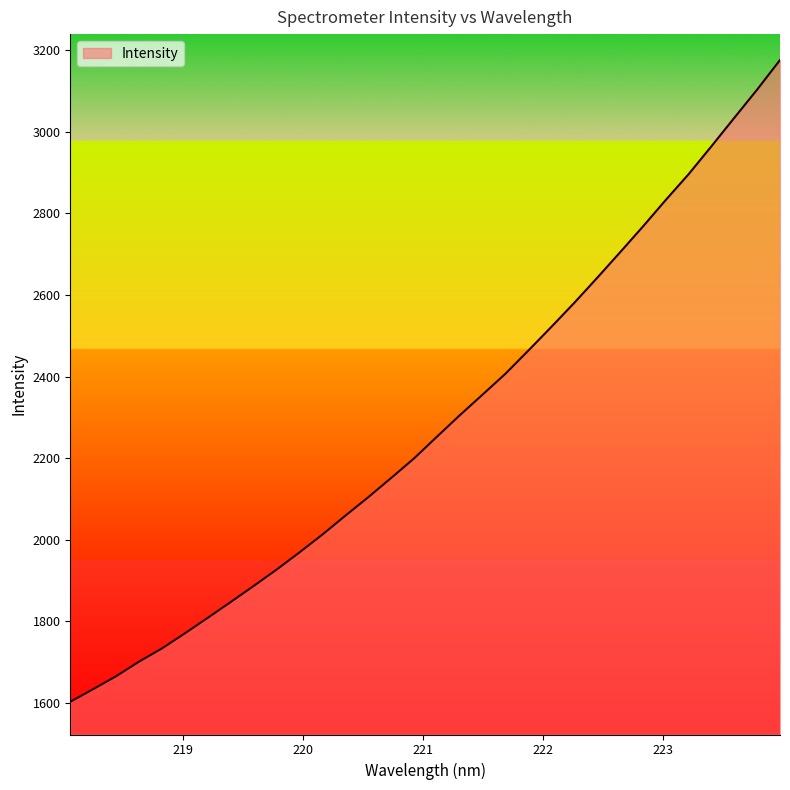

What is the greatest value displayed?

3175.7